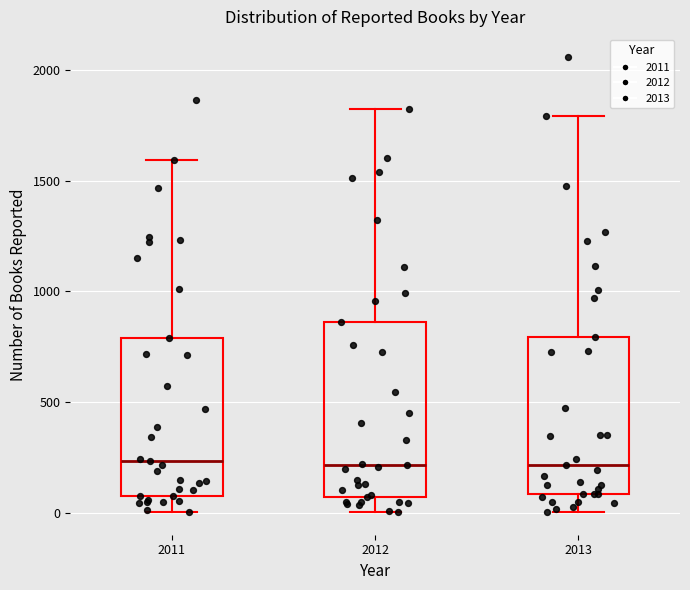

Reading left to right, transcribe this box plot: for each box, give where its median line is, the range the box spans, and where its two whiskers end, as read against the y-axis. The values are not printed on the chart, so give them approximately, as read against the axis.

2011: median 250, box 100 to 800, whiskers 0 to 1600
2012: median 200, box 50 to 850, whiskers 0 to 1800
2013: median 200, box 100 to 800, whiskers 0 to 1800